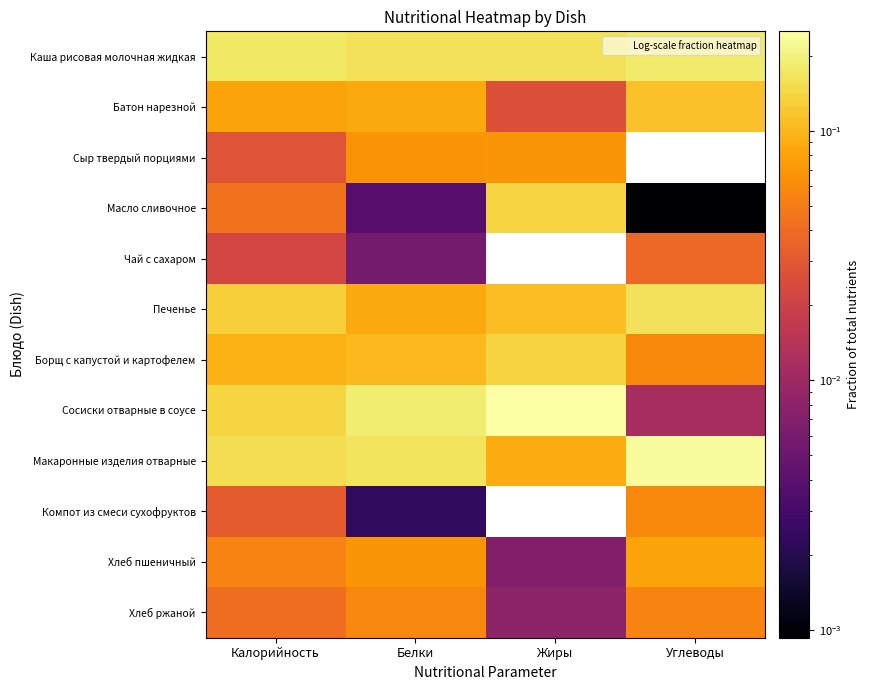

At Углеводы, list the series in order from largest to smallest.

Макаронные изделия отварные, Каша рисовая молочная жидкая, Печенье, Батон нарезной, Хлеб пшеничный, Борщ с капустой и картофелем, Компот из смеси сухофруктов, Хлеб ржаной, Чай с сахаром, Сосиски отварные в соусе, Масло сливочное, Сыр твердый порциями